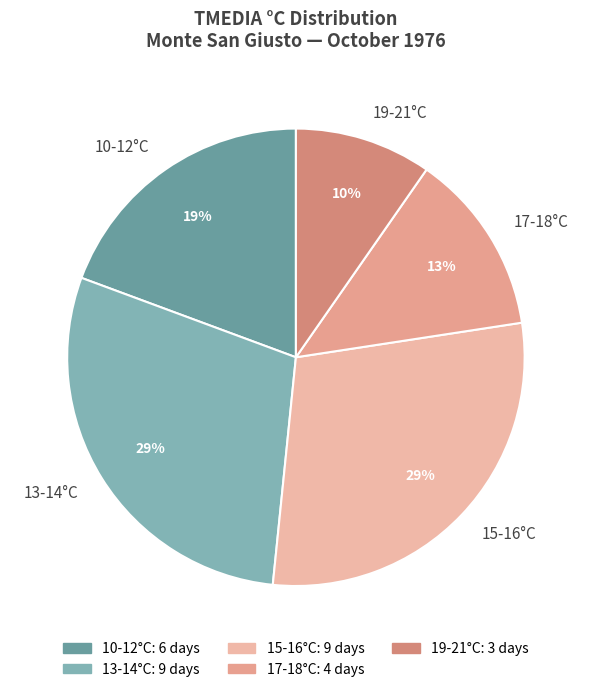

Approximately how many times larger is the value at 17-18°C compared to 19-21°C?

1.3